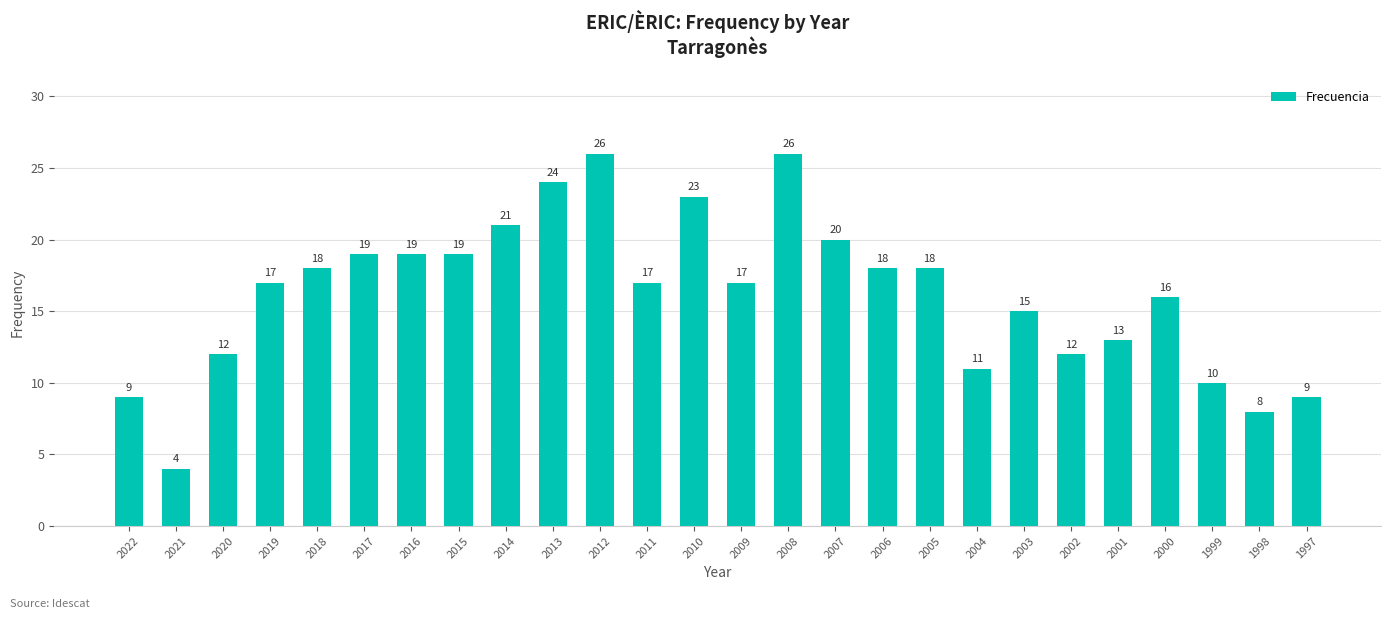

At which category does the chart reach its minimum across all series?

2021